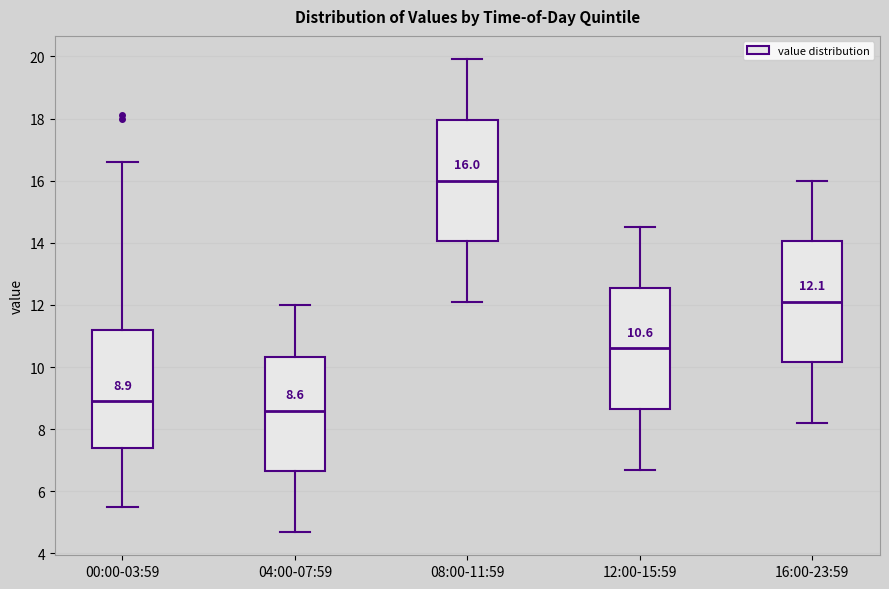

Which box has the highest median line?

08:00-11:59